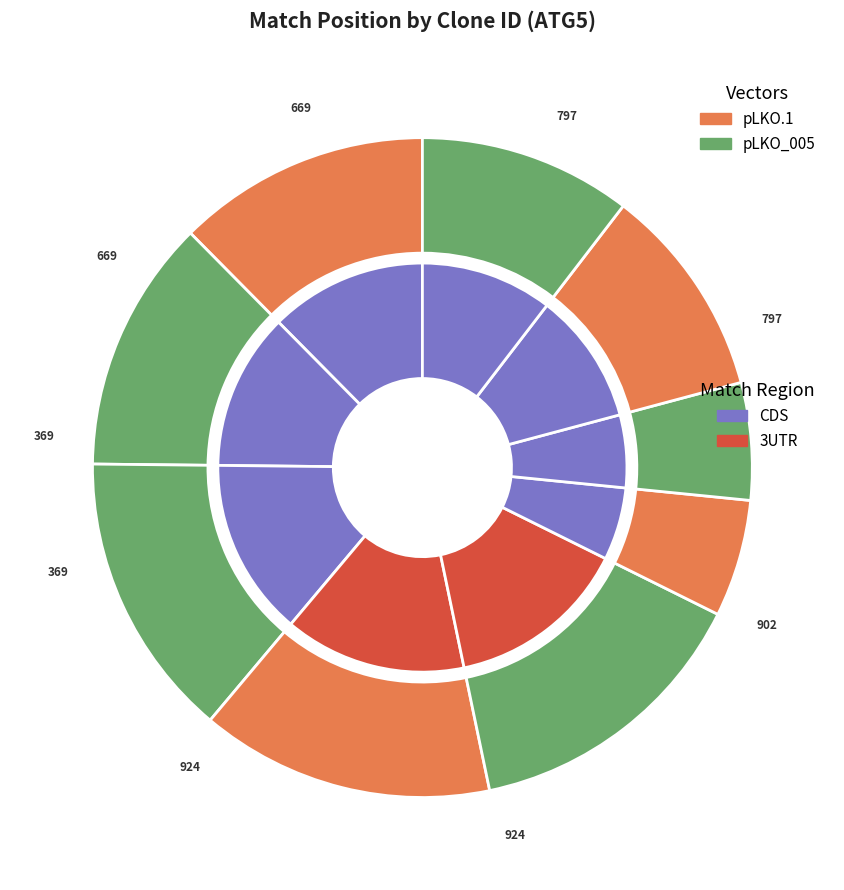

To the nearest percent, what portion does TRCN0000330394 represent?

14%